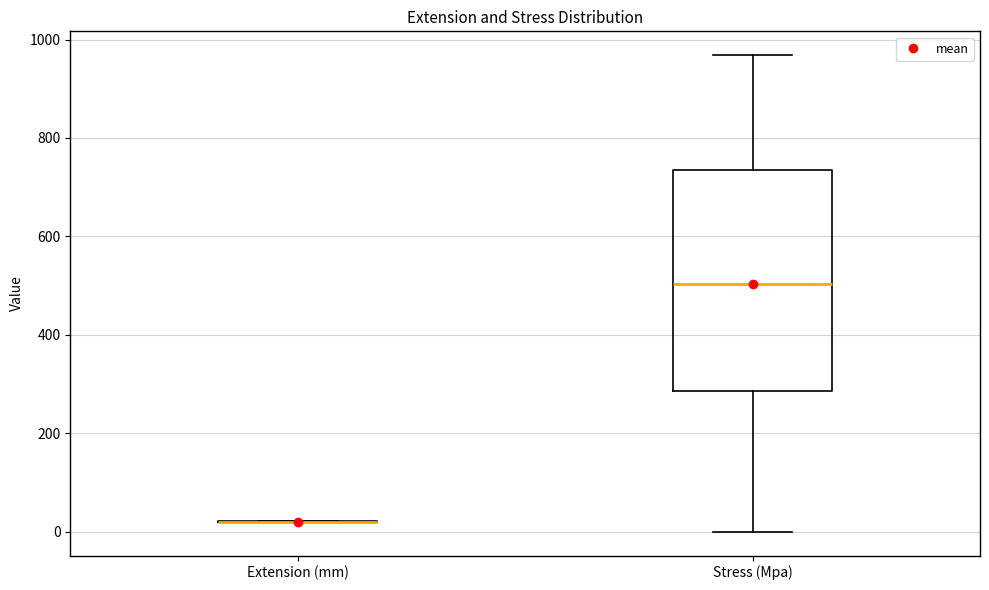

Reading left to right, read every box against the y-axis: the position of its median line, the range the box covers, and the ends of its whiskers. The values are not printed on the chart, so give them approximately, as read against the axis.

Extension (mm): box collapsed to a line at 20, whiskers 20 to 20
Stress (Mpa): median 500, box 280 to 740, whiskers 0 to 960